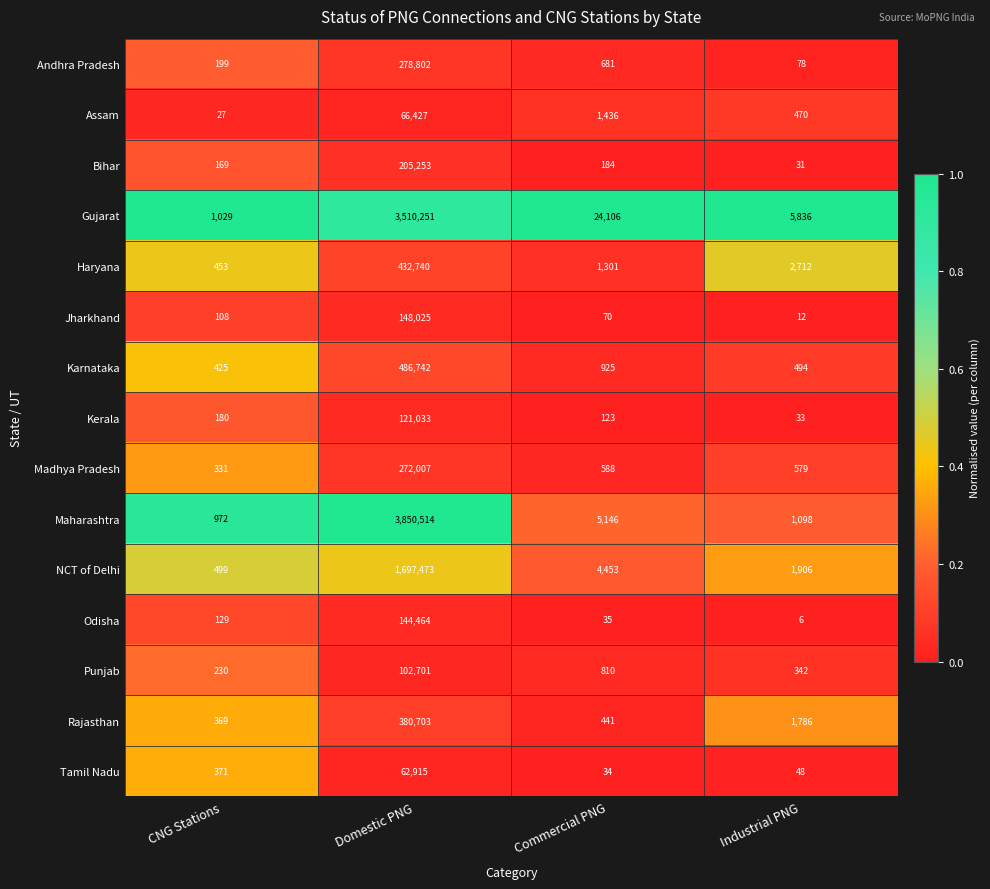

What is the difference between the maximum and minimum values in the Jharkhand series?

148013